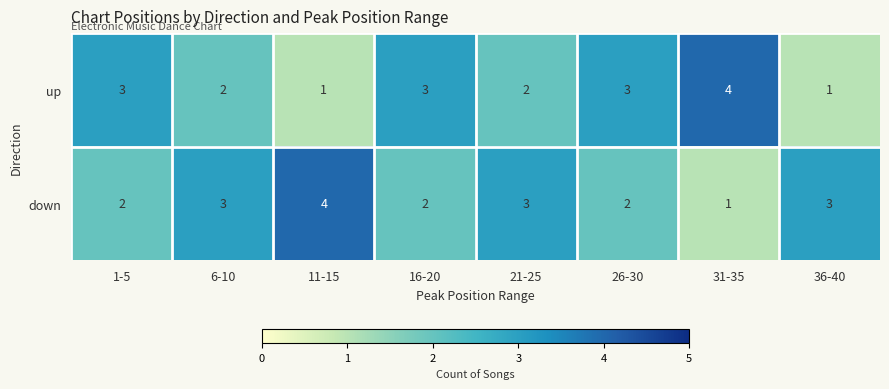

Reading left to right, transcribe all the data shown in this chart.

up: 1-5=3	6-10=2	11-15=1	16-20=3	21-25=2	26-30=3	31-35=4	36-40=1
down: 1-5=2	6-10=3	11-15=4	16-20=2	21-25=3	26-30=2	31-35=1	36-40=3